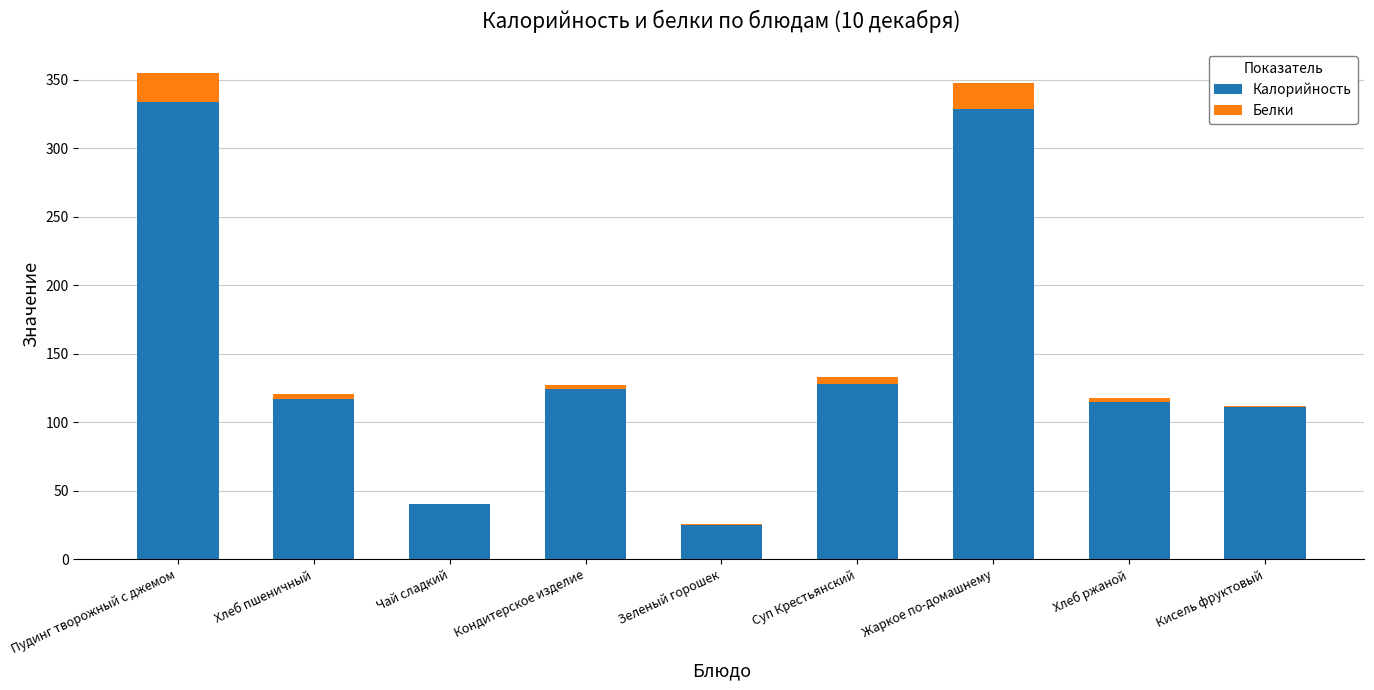

Is it true that Калорийность equals 168.6 at Суп Крестьянский?

False